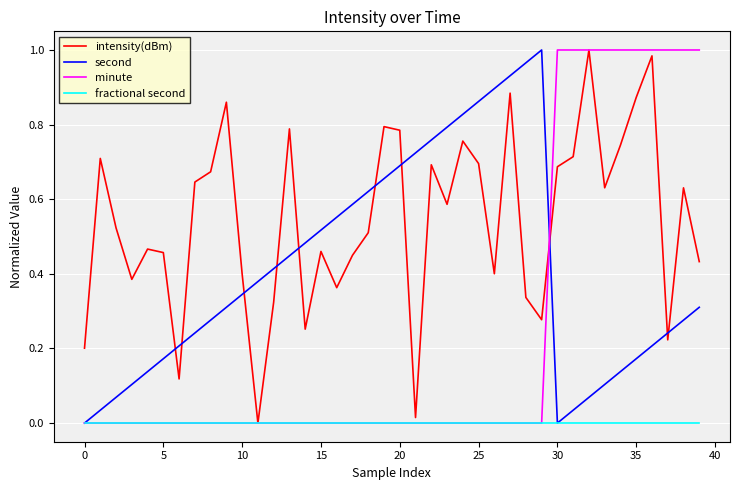

Which series has the largest total across all categories?

intensity(dBm)